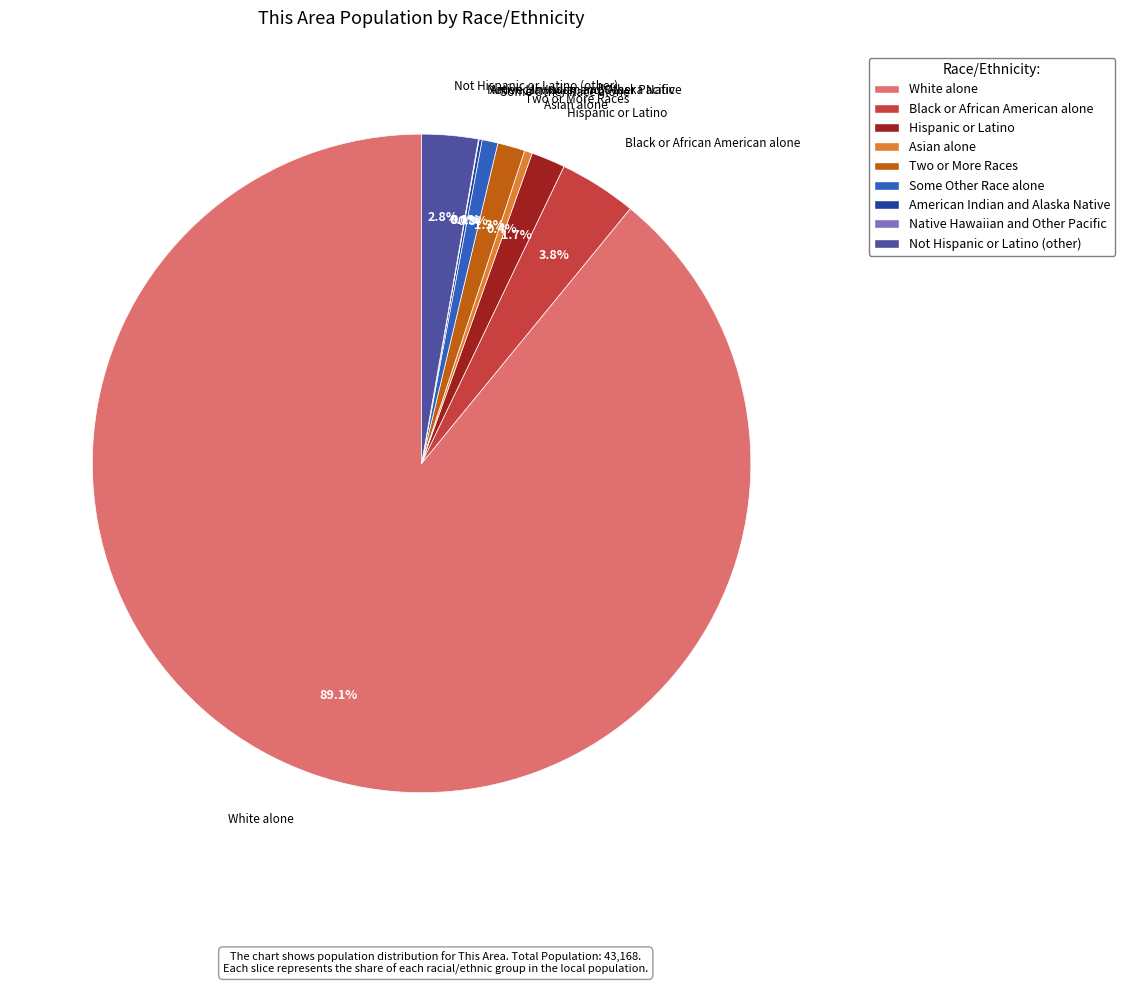

True or false: Not Hispanic or Latino (other) accounts for 3% of the total.

True